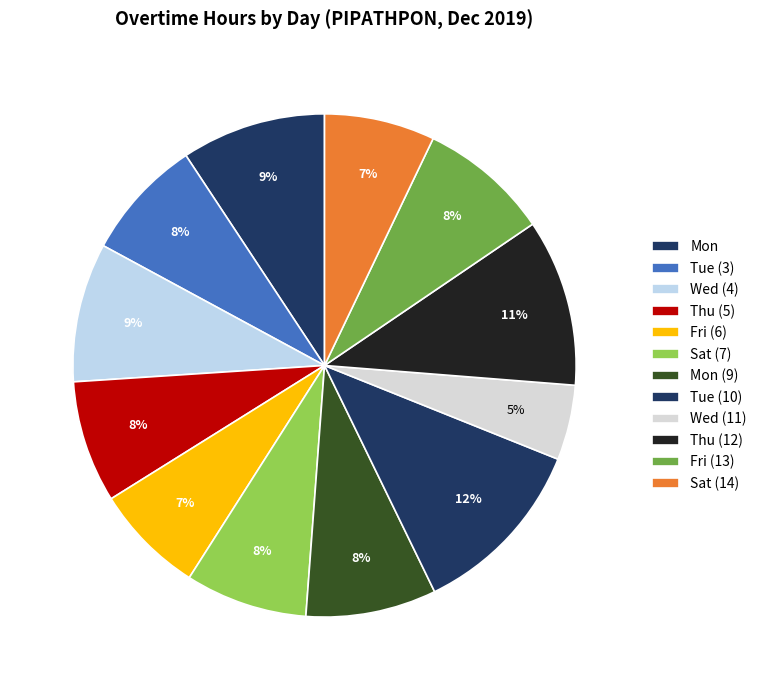

Count the number of slices in the pie.

12